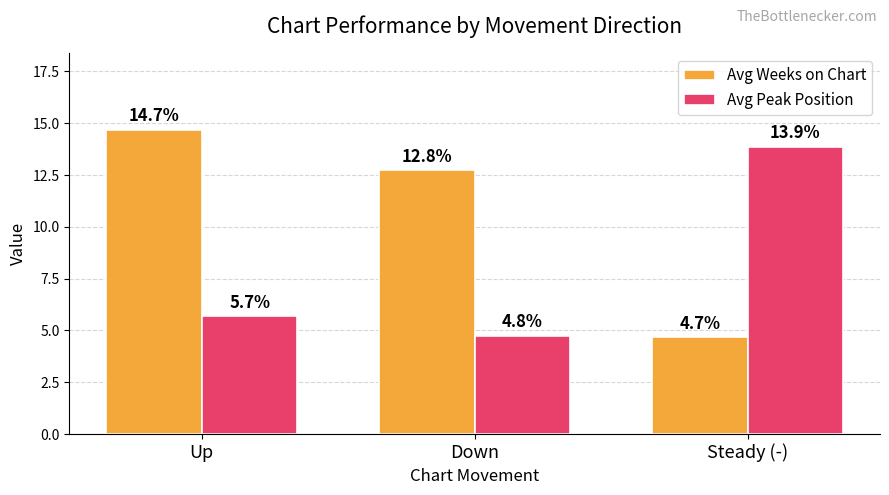

Reading left to right, list all the values displayed in this chart.

Avg Weeks on Chart: Up=14.7	Down=12.8	Steady (-)=4.7
Avg Peak Position: Up=5.7	Down=4.8	Steady (-)=13.9